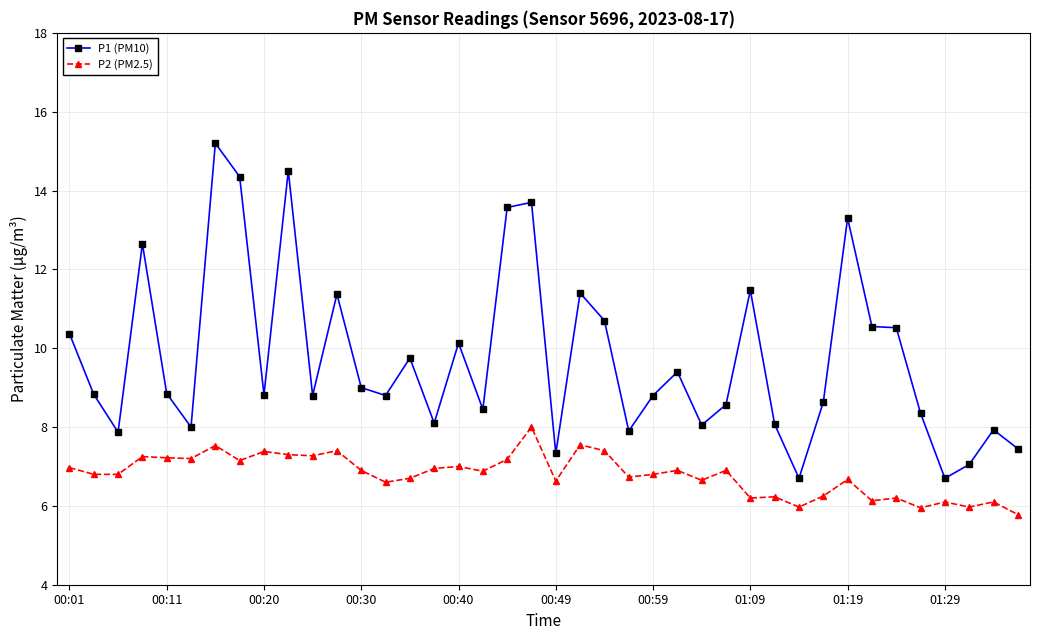

Rank the series by their average value, from highest to lowest.

P1 (PM10), P2 (PM2.5)